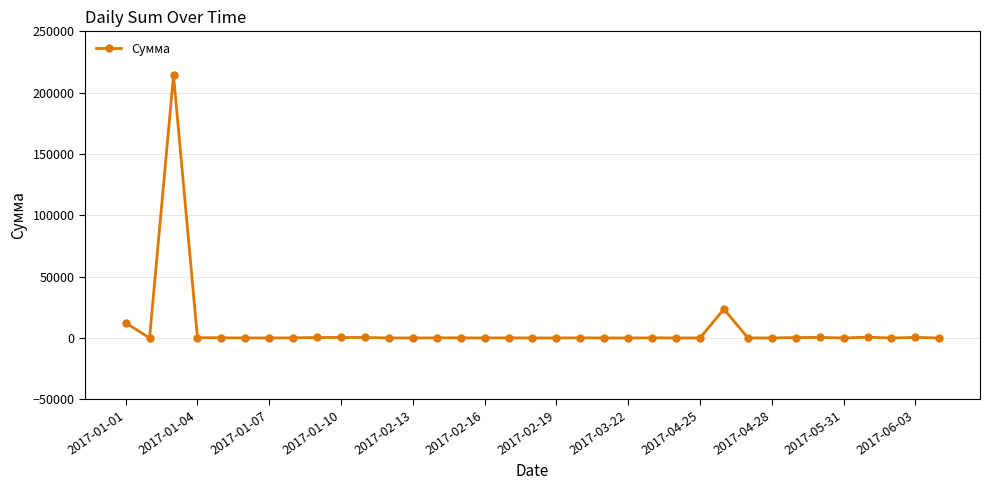

What is the sum of all values?

254711